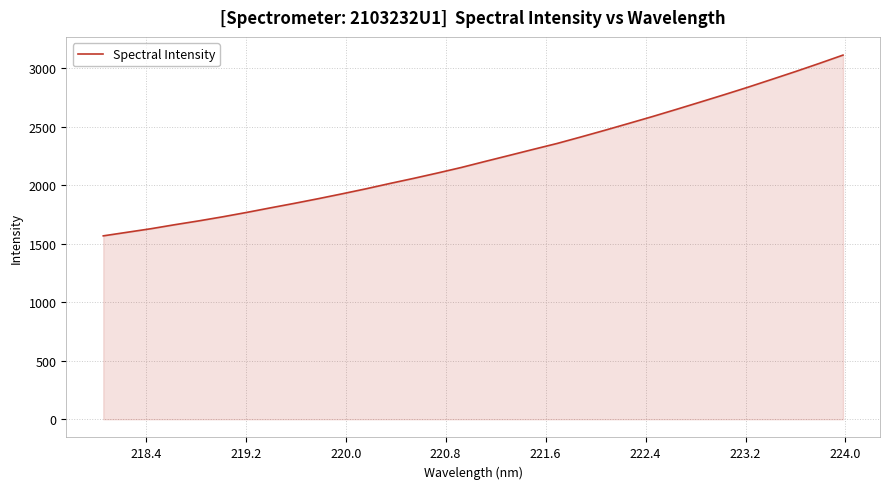

Does the chart display data point markers on the line(s)?

No